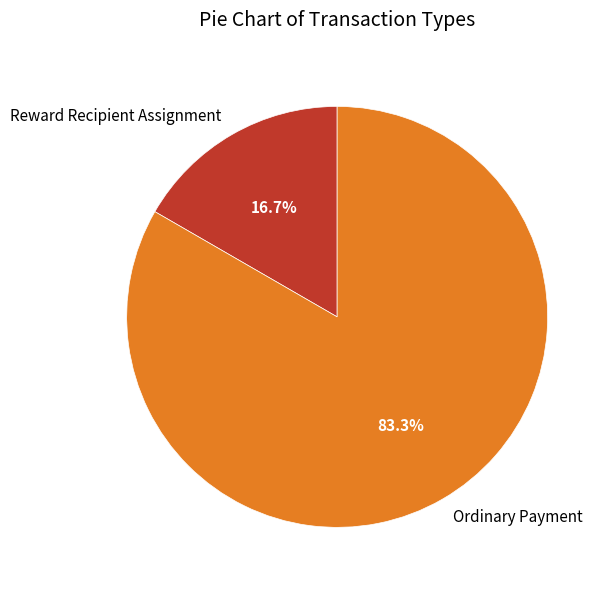

Which category has the smallest portion of the pie?

Reward Recipient Assignment